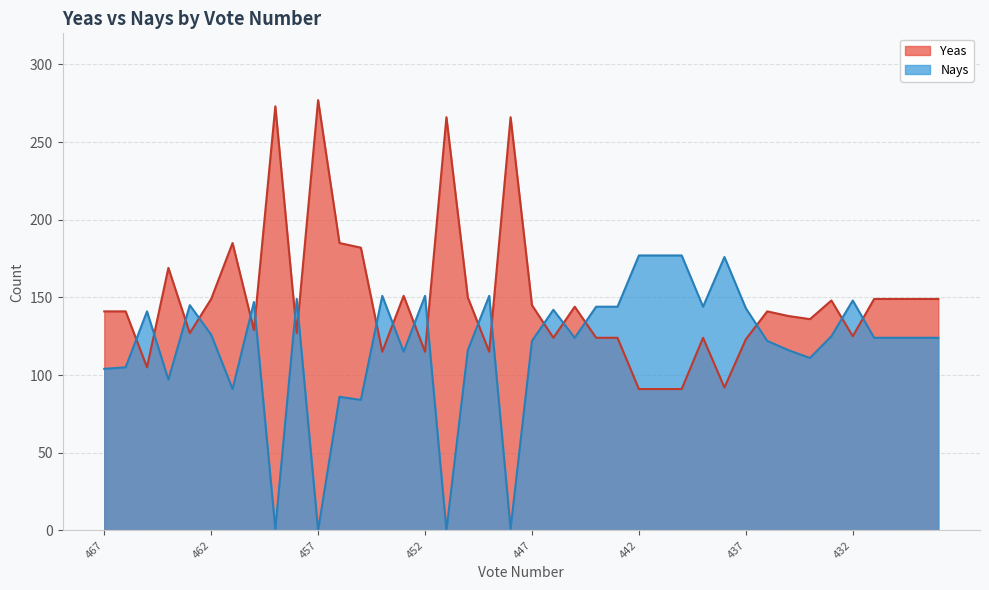

After their last crossing, which series has the higher values: Yeas or Nays?

Yeas